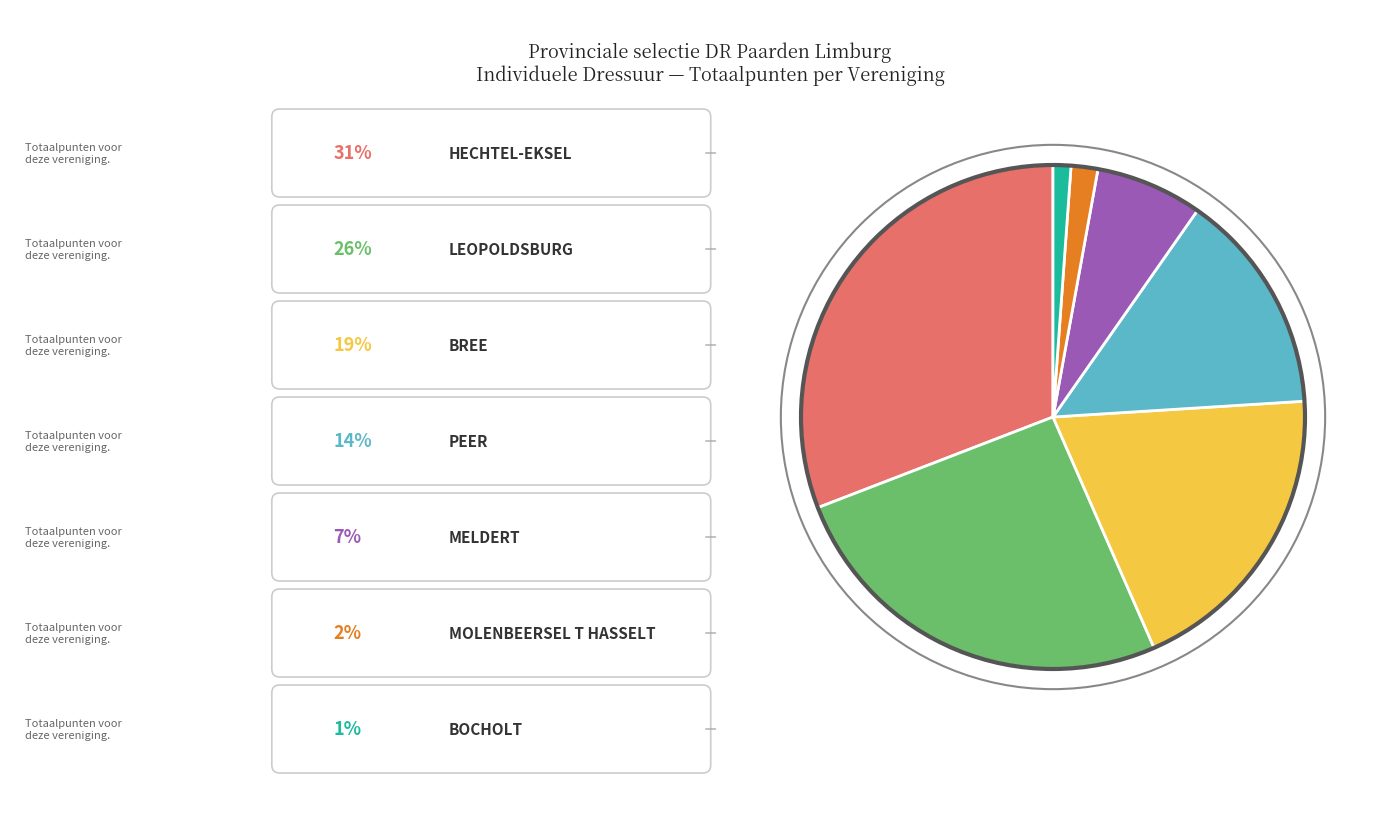

Does any single category account for the majority?

No